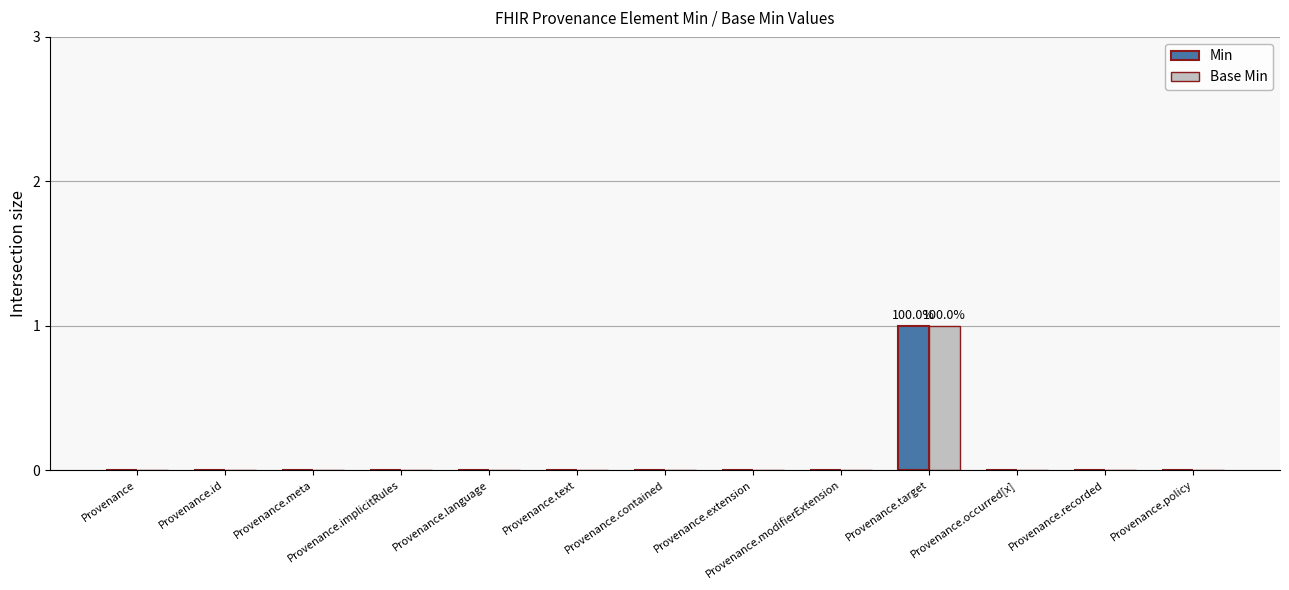

True or false: Base Min has a value of 0 at Provenance.extension.

True